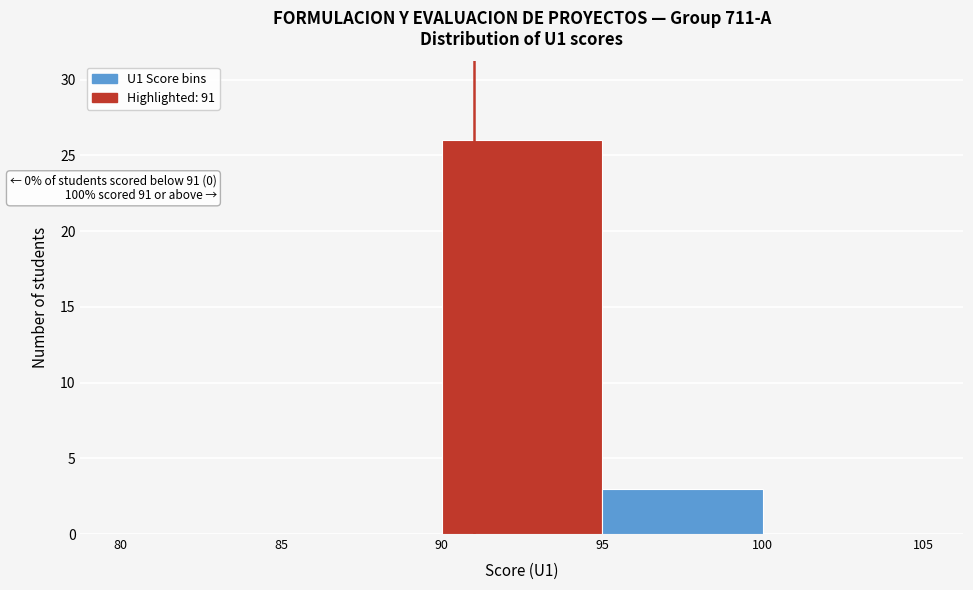

Over which range of the x-axis is the bar tallest?

90 to 95